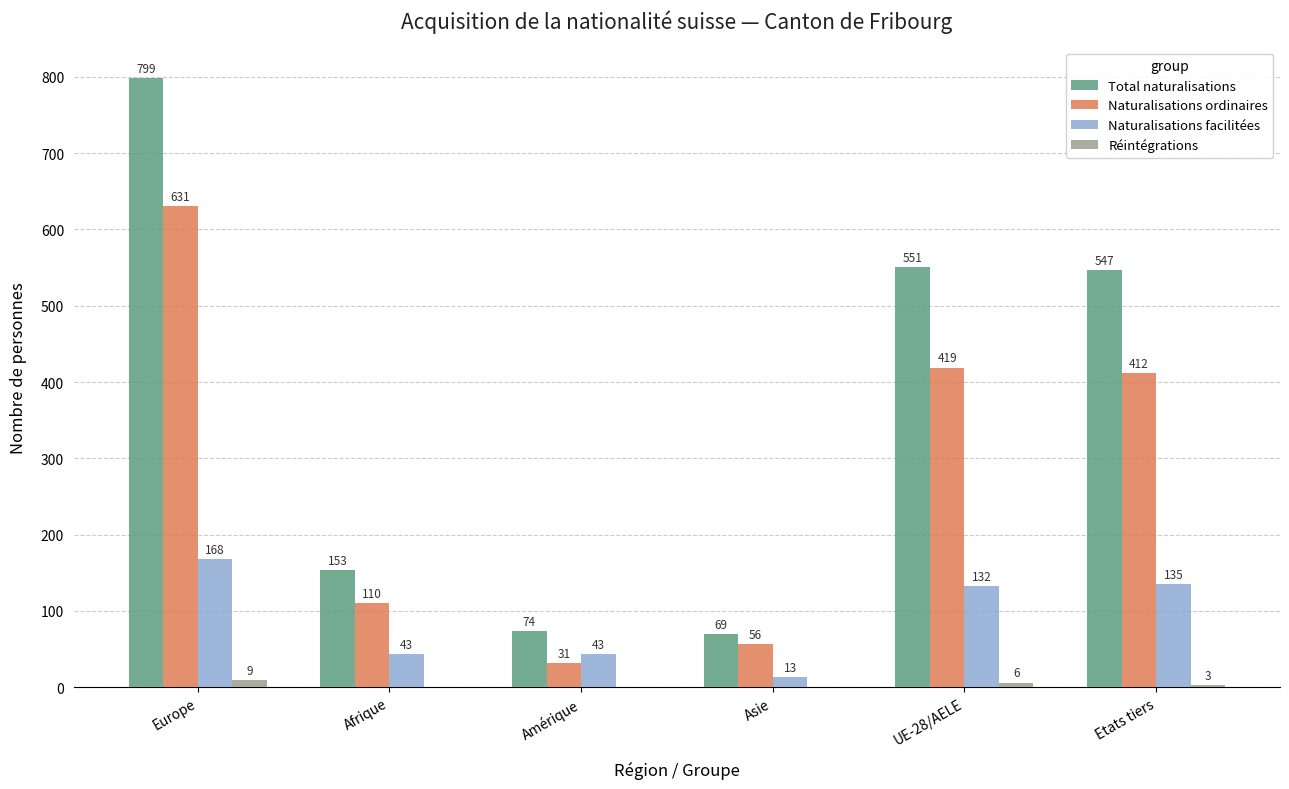

What are all the series names shown in the legend?

Total naturalisations, Naturalisations ordinaires, Naturalisations facilitées, Réintégrations